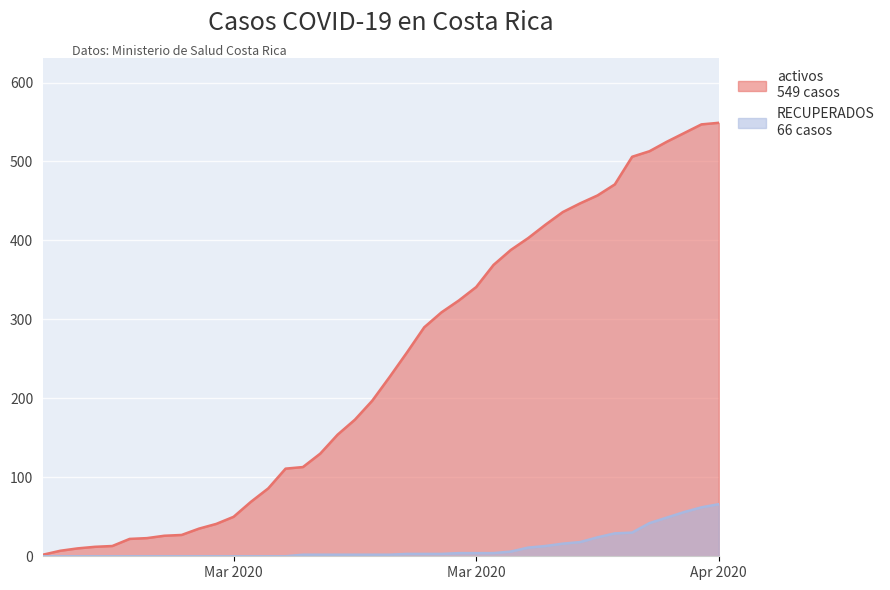

Does the chart display data point markers on the line(s)?

No